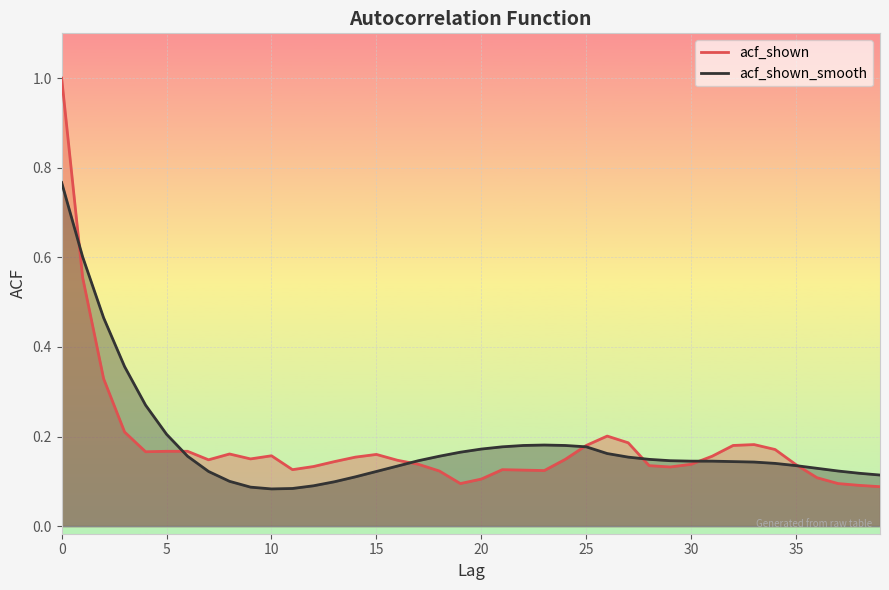

List the series in order of their peak value, lowest first.

acf_shown_smooth, acf_shown